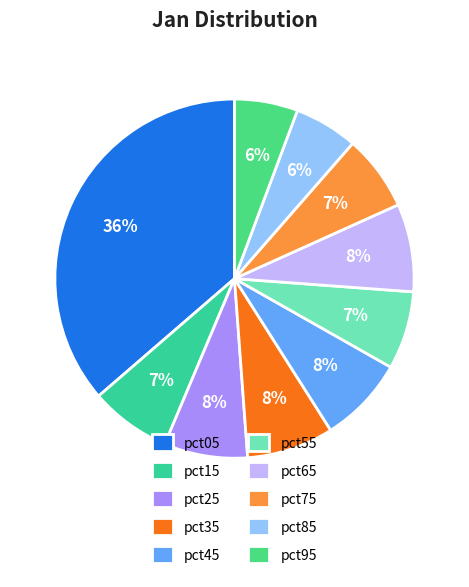

To the nearest percent, what is the average slice percentage?

10%